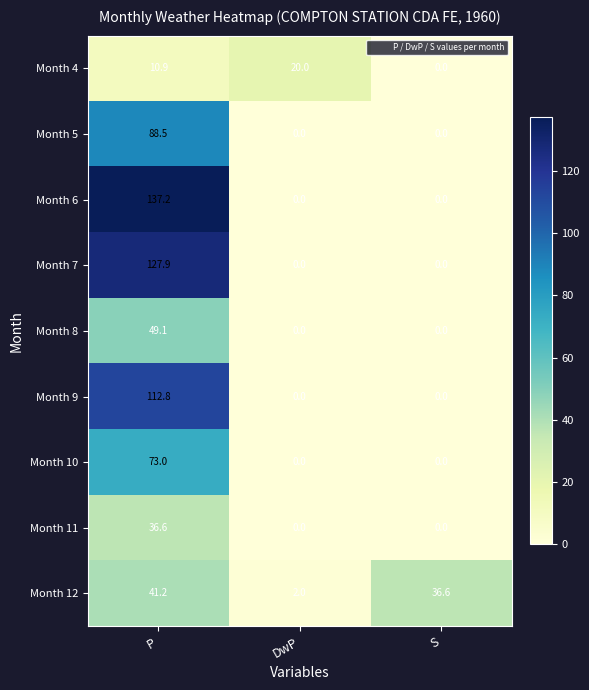

Which series changed the most between P and S?

Month 6